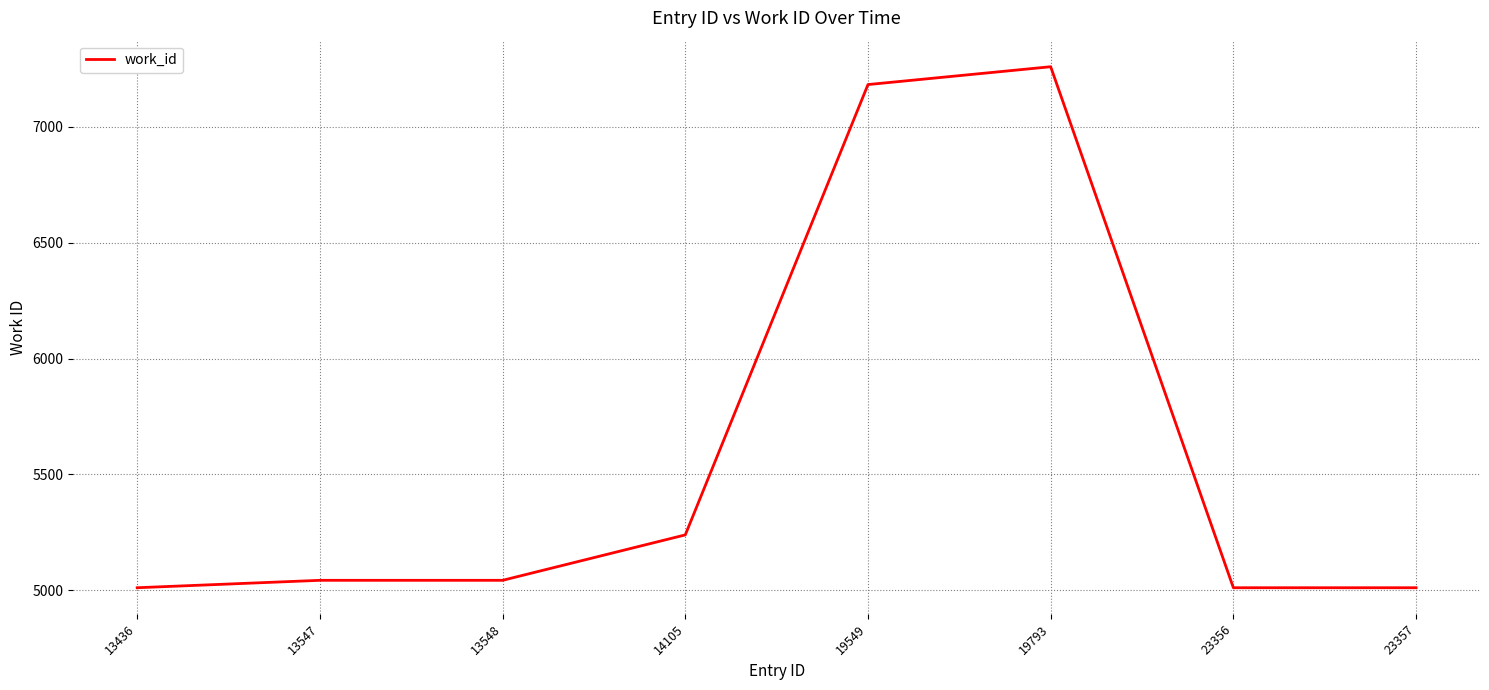

Reading right to left, list all the values displayed in this chart.

5011	5011	7259	7182	5239	5043	5043	5011